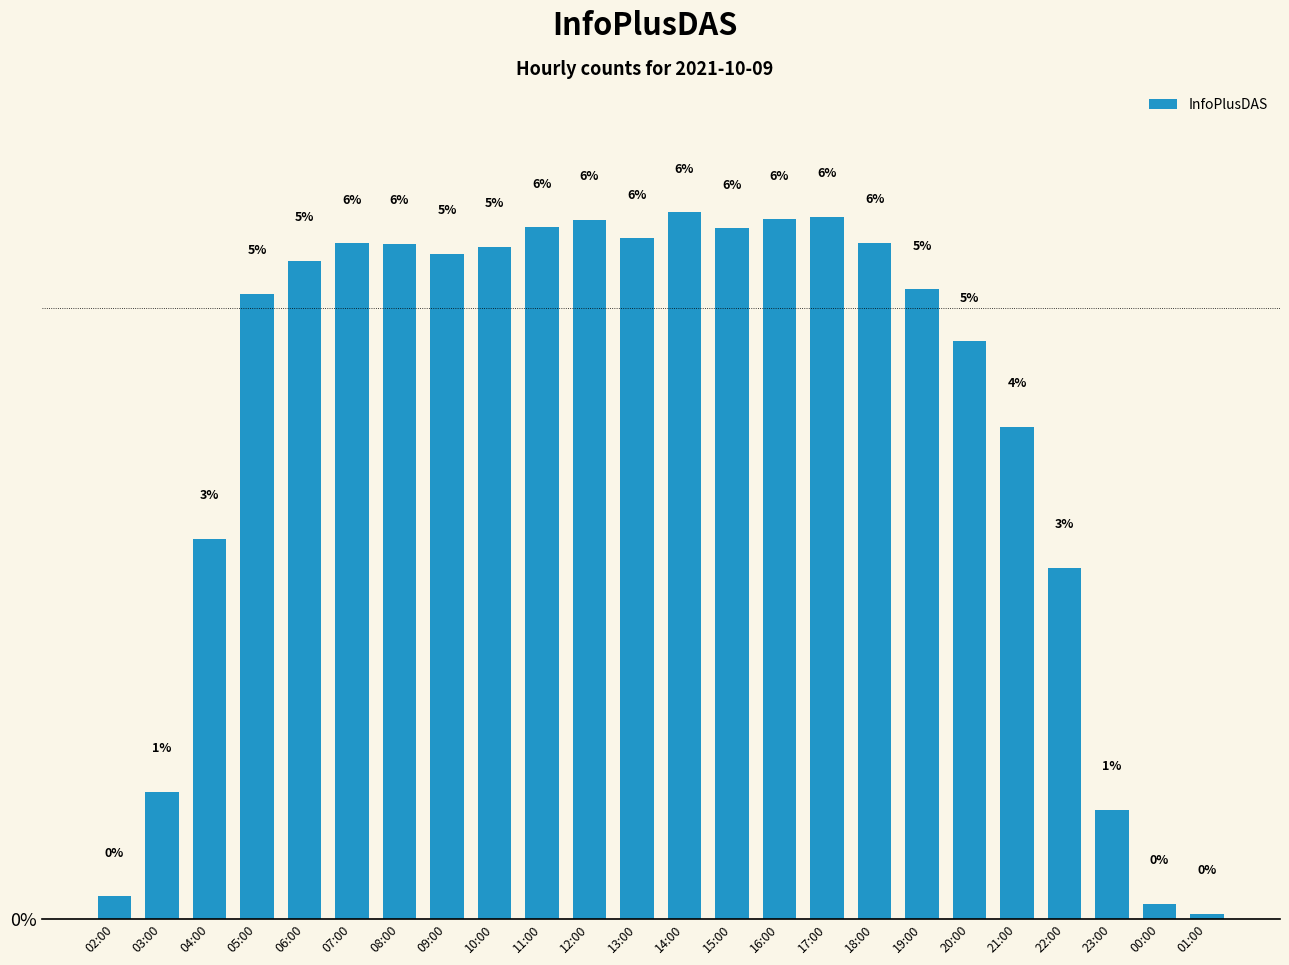

How many bars are there in total?

24